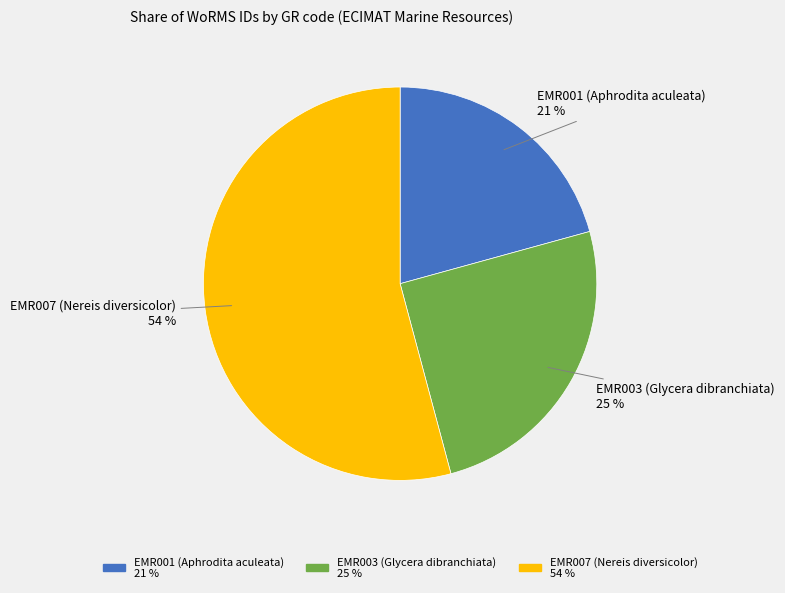

How many slices are in this pie chart?

3